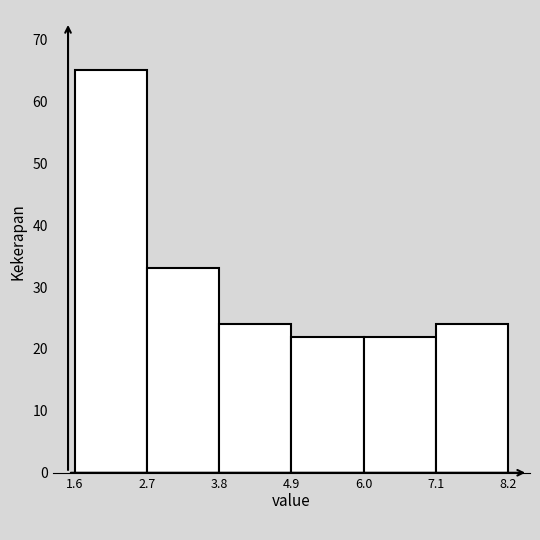

Reading left to right, list every bar in this chart as the range it spans on the x-axis followed by its height. The values are not printed on the chart, so give them approximately, as read against the axis.

1.6 to 2.7: 65
2.7 to 3.8: 33
3.8 to 4.9: 24
4.9 to 6.0: 22
6.0 to 7.1: 22
7.1 to 8.2: 24